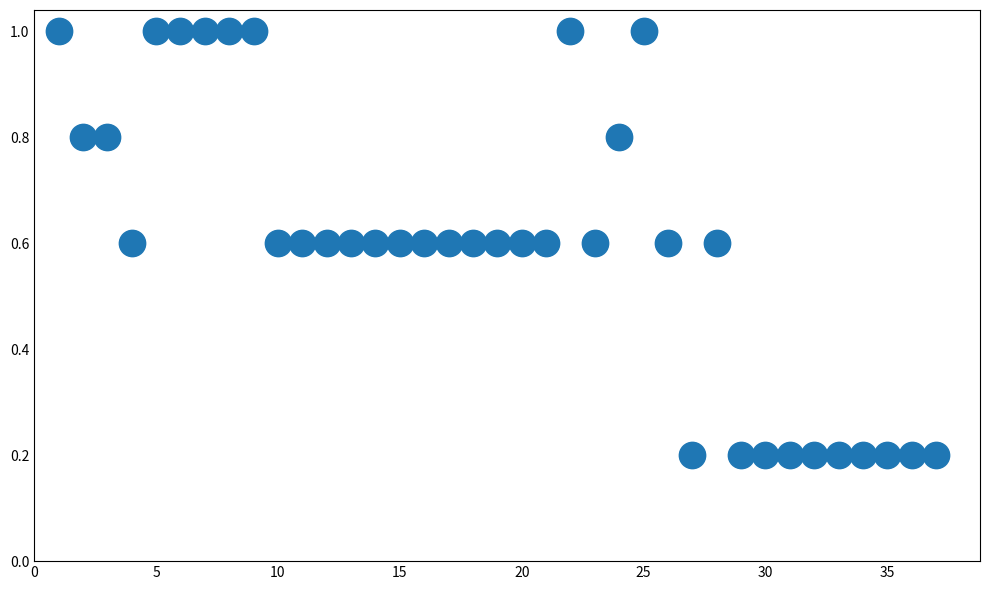

What is the range of X values (max minus min)?

36.0